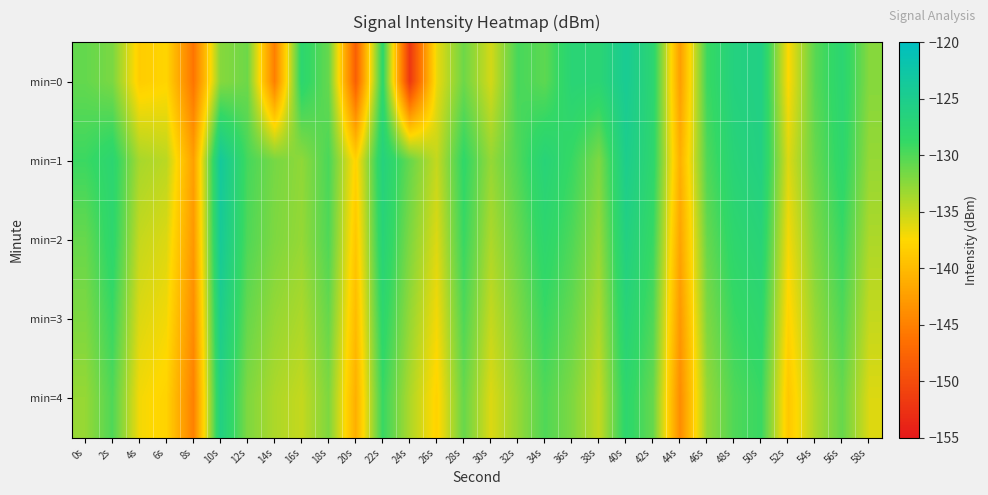

What is the difference between the highest and lowest values at 32s?

3.4